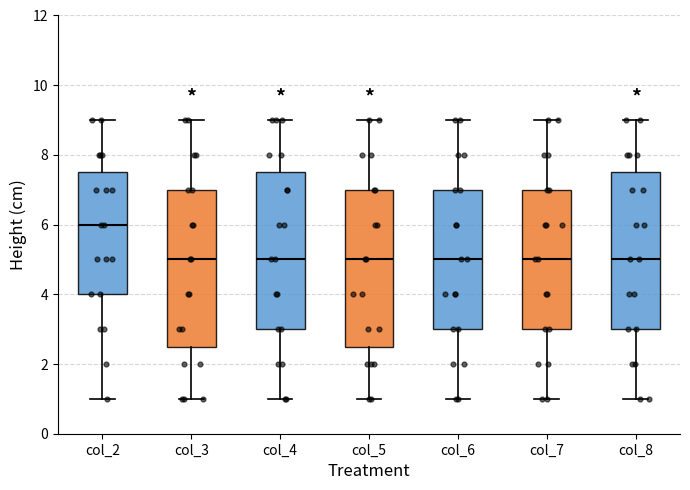

Reading left to right, read every box against the y-axis: the position of its median line, the range the box covers, and the ends of its whiskers. The values are not printed on the chart, so give them approximately, as read against the axis.

col_2: median 6.0, box 4.0 to 7.6, whiskers 1.0 to 9.0
col_3: median 5.0, box 2.6 to 7.0, whiskers 1.0 to 9.0
col_4: median 5.0, box 3.0 to 7.6, whiskers 1.0 to 9.0
col_5: median 5.0, box 2.6 to 7.0, whiskers 1.0 to 9.0
col_6: median 5.0, box 3.0 to 7.0, whiskers 1.0 to 9.0
col_7: median 5.0, box 3.0 to 7.0, whiskers 1.0 to 9.0
col_8: median 5.0, box 3.0 to 7.6, whiskers 1.0 to 9.0